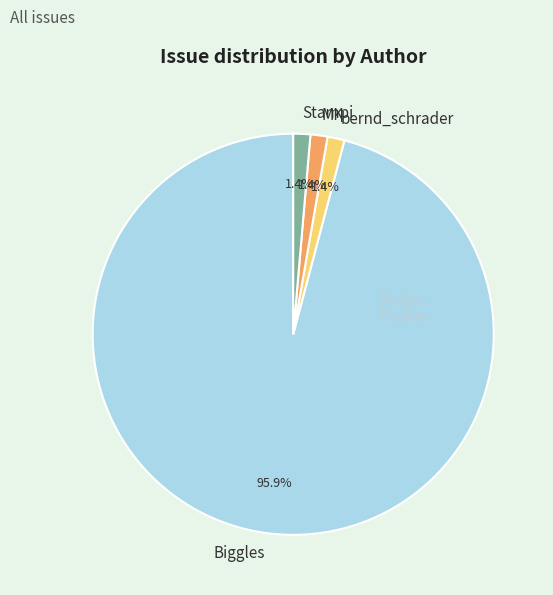

Which category accounts for the majority?

Biggles